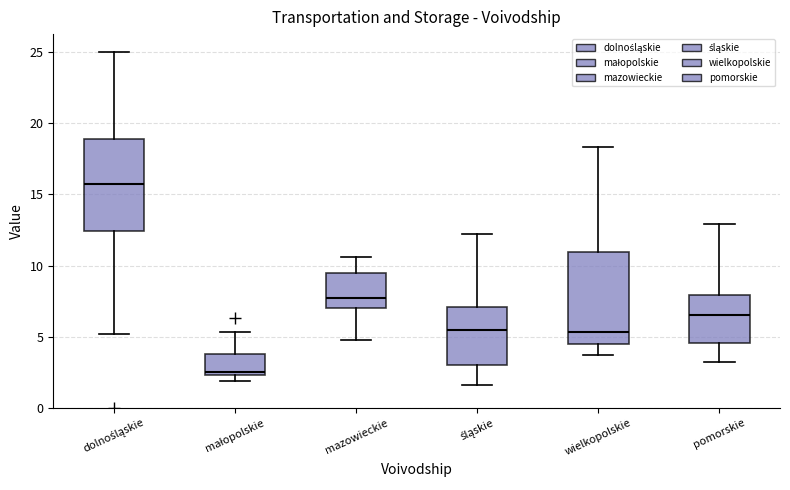

Where is the lower edge of the box for wielkopolskie on the y-axis? The values are not printed on the chart, so give them approximately, as read against the axis.

4.5